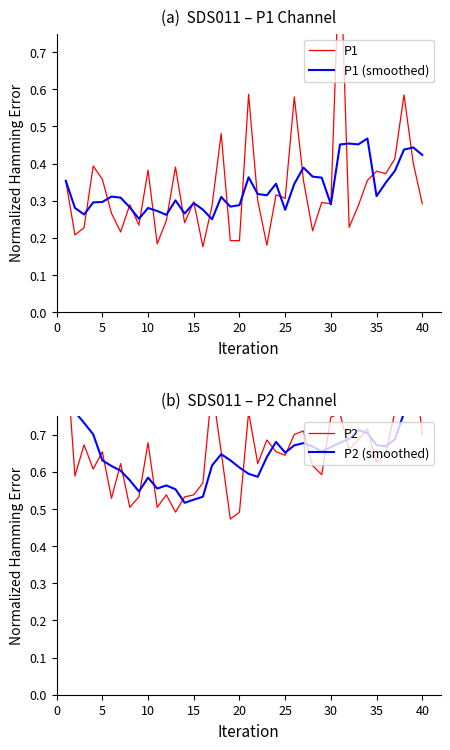

True or false: P2 (smoothed) and P1 (smoothed) cross at least once.

False